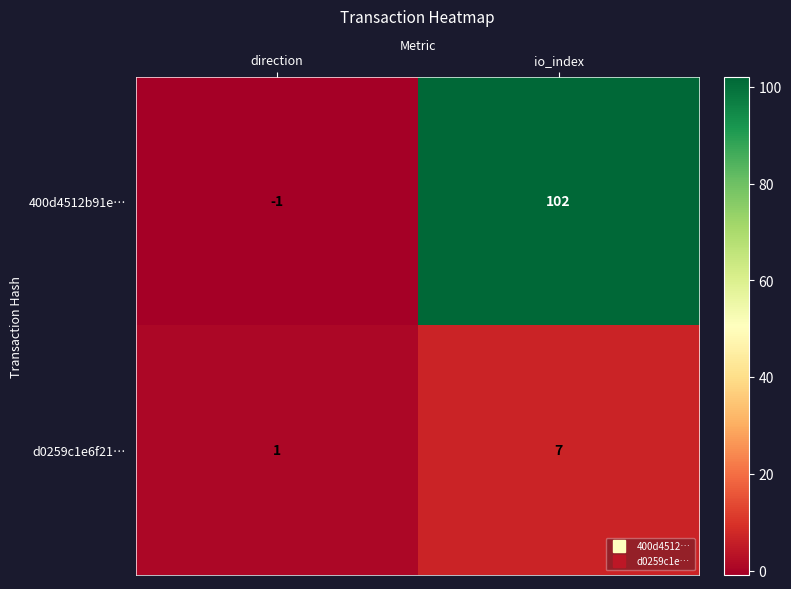

Count the number of data series in this chart.

2